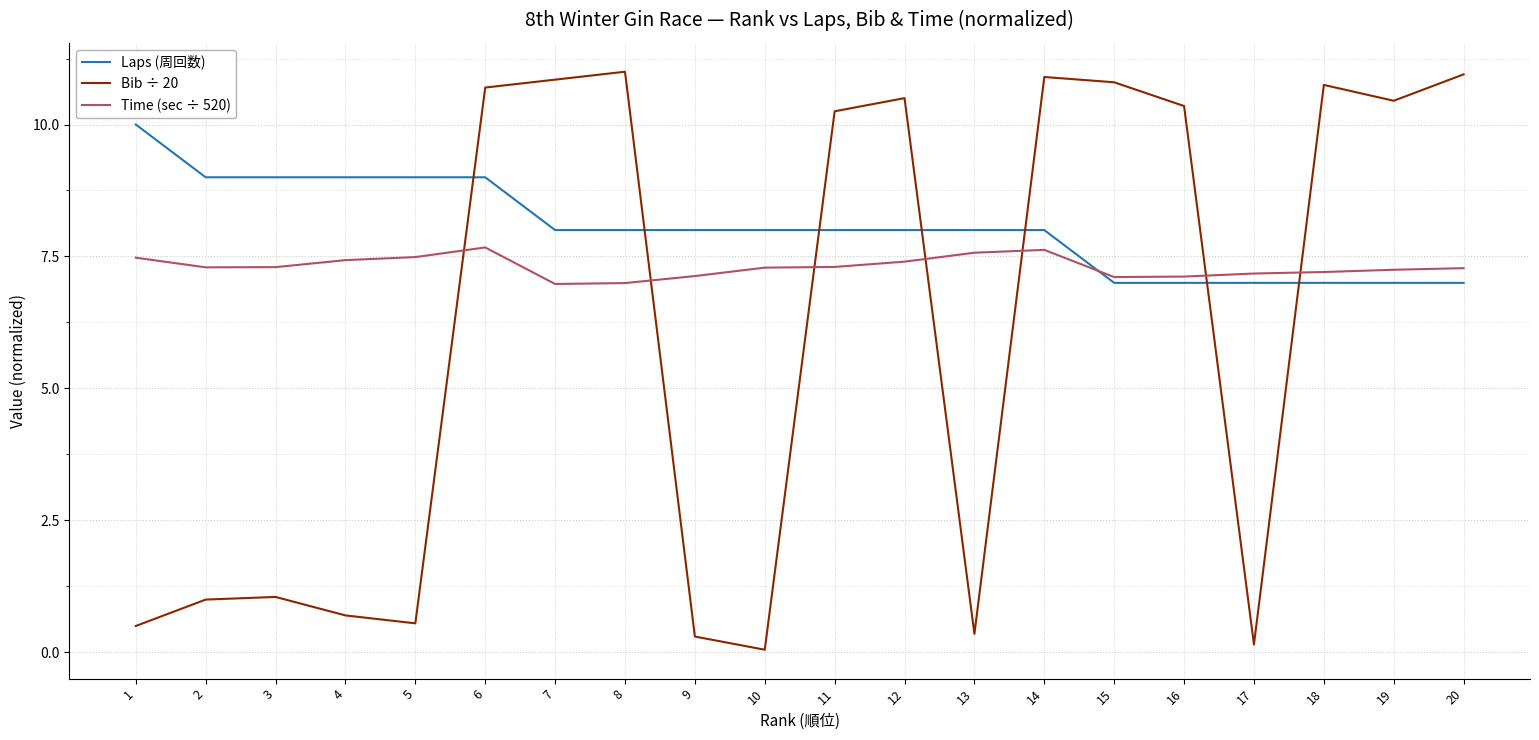

Count the Laps (周回数) values in the range 7 to 9.

19